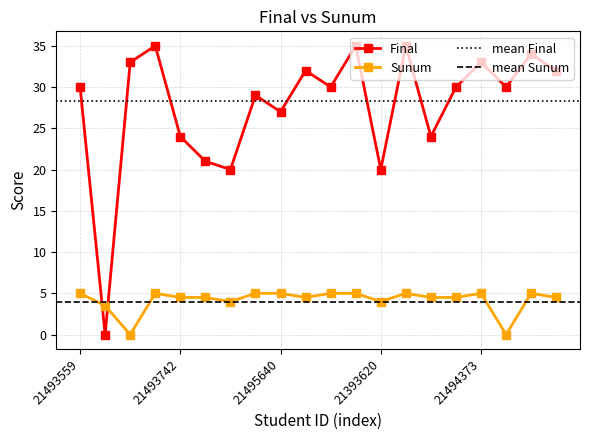

At how many categories does at least one series exceed 1?

20